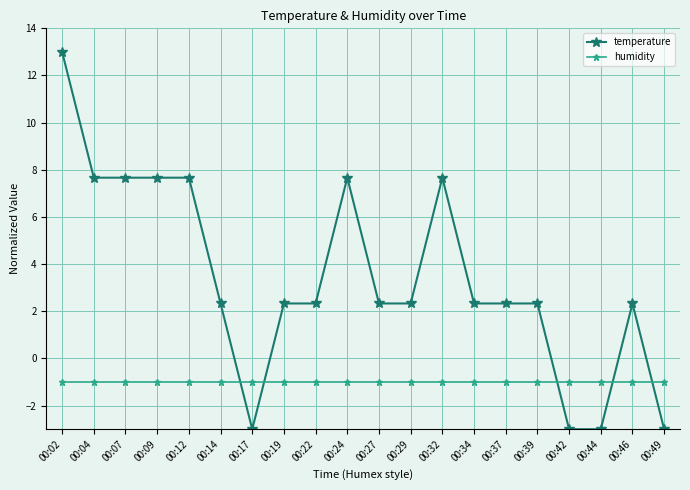

Reading right to left, transcribe all the data shown in this chart.

temperature: 00:49=-3.0	00:46=2.3	00:44=-3.0	00:42=-3.0	00:39=2.3	00:37=2.3	00:34=2.3	00:32=7.7	00:29=2.3	00:27=2.3	00:24=7.7	00:22=2.3	00:19=2.3	00:17=-3.0	00:14=2.3	00:12=7.7	00:09=7.7	00:07=7.7	00:04=7.7	00:02=13.0
humidity: 00:49=-1.0	00:46=-1.0	00:44=-1.0	00:42=-1.0	00:39=-1.0	00:37=-1.0	00:34=-1.0	00:32=-1.0	00:29=-1.0	00:27=-1.0	00:24=-1.0	00:22=-1.0	00:19=-1.0	00:17=-1.0	00:14=-1.0	00:12=-1.0	00:09=-1.0	00:07=-1.0	00:04=-1.0	00:02=-1.0